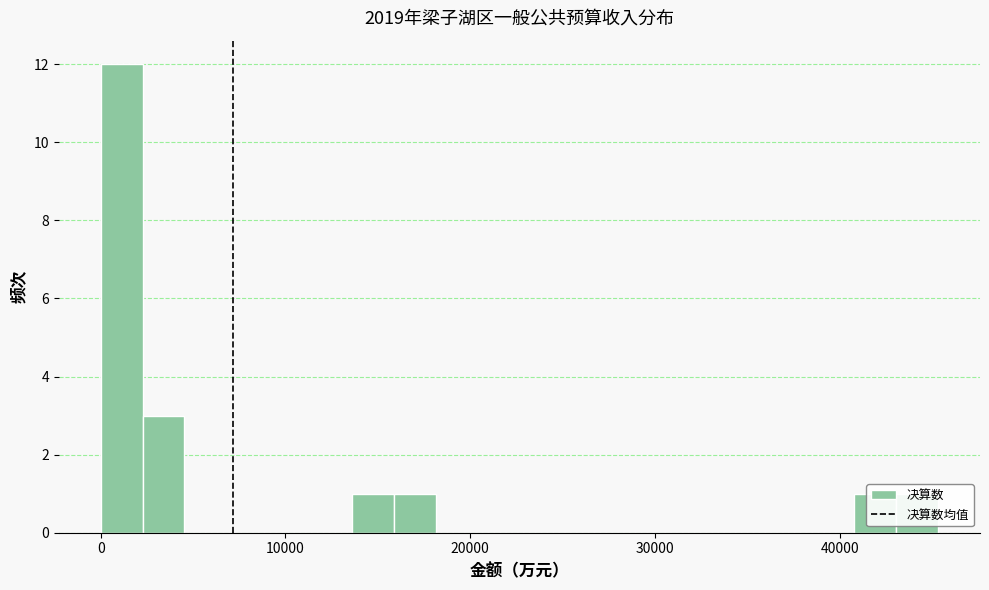

Around what value on the x-axis is the tallest bar? Give the approximate position of its centre, as read against the axis.

1000